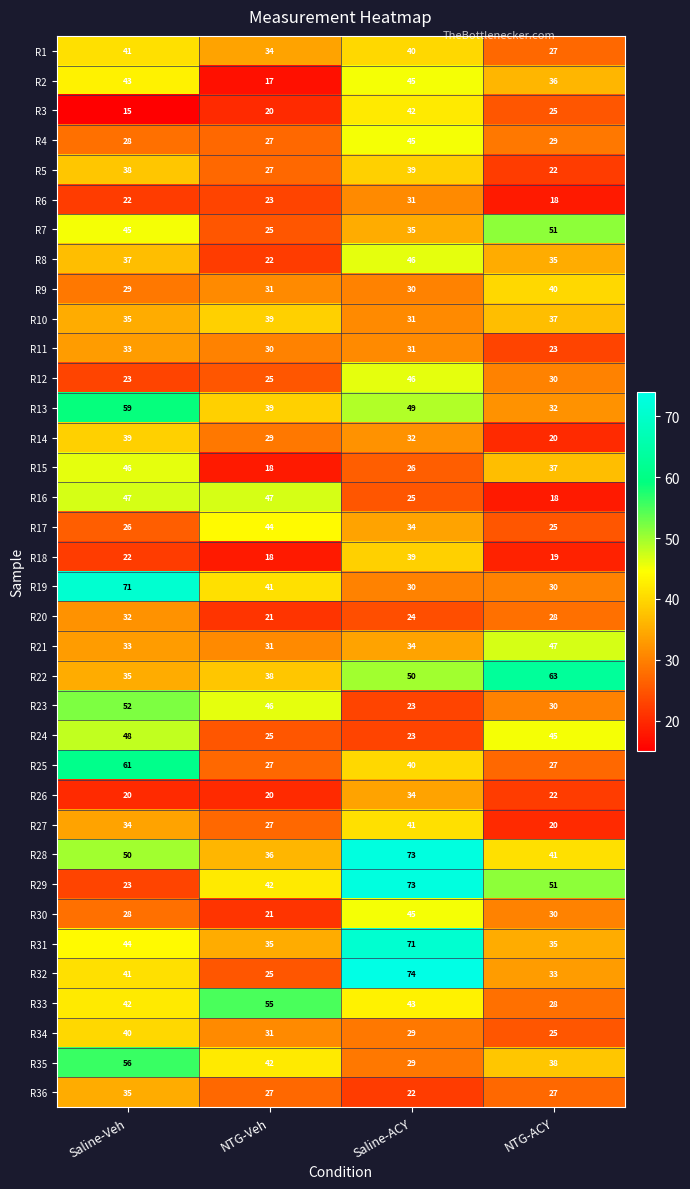

What is the difference between the maximum and second lowest values in the R28 series?

32